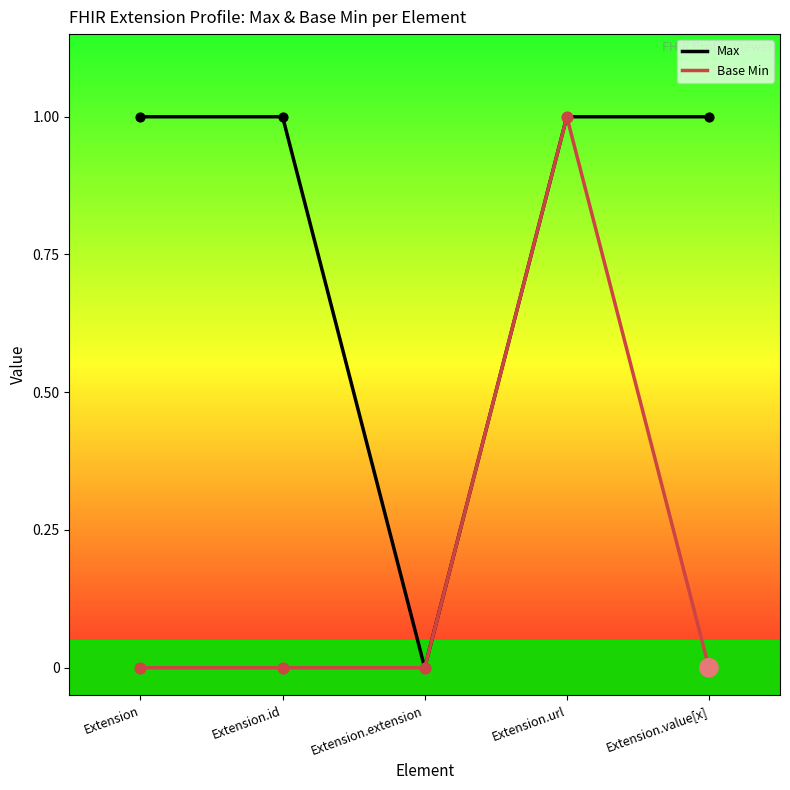

What is the total value across all series at Extension.id?

1